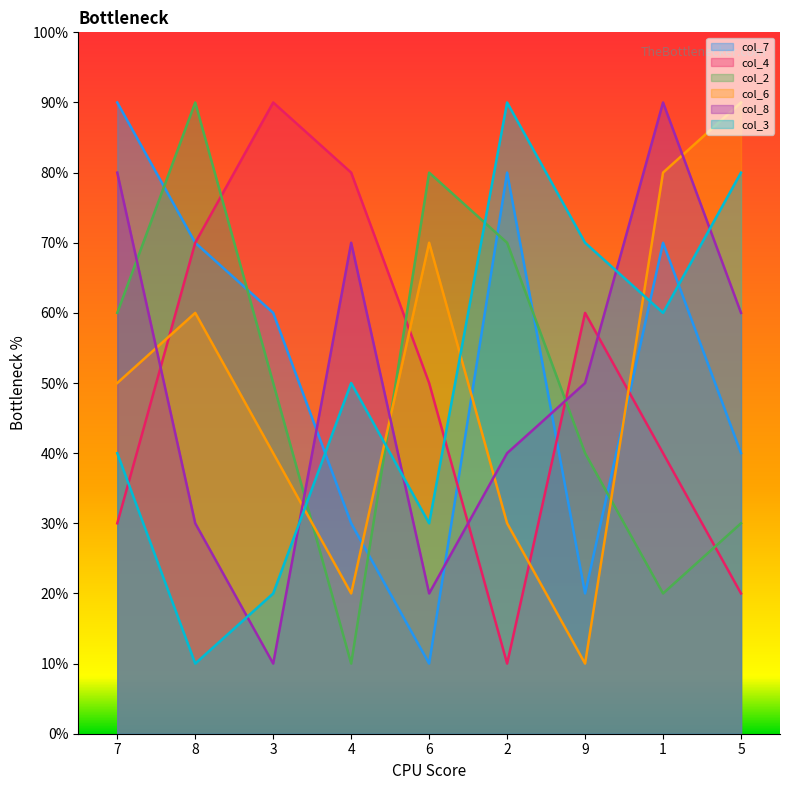

At which category does col_7 reach its first local peak?

2